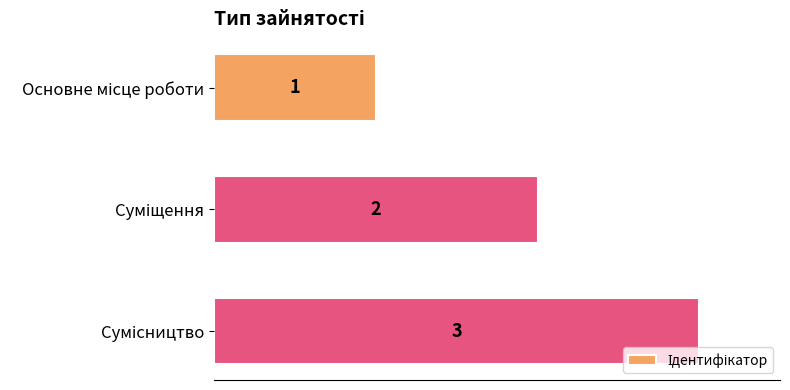

How many bars are there in total?

3